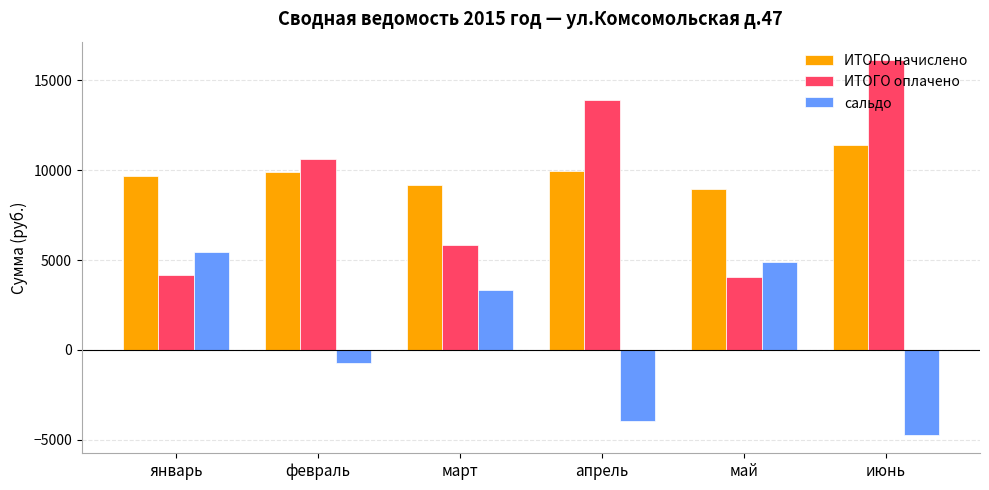

At which category is the sum across all series the highest?

июнь